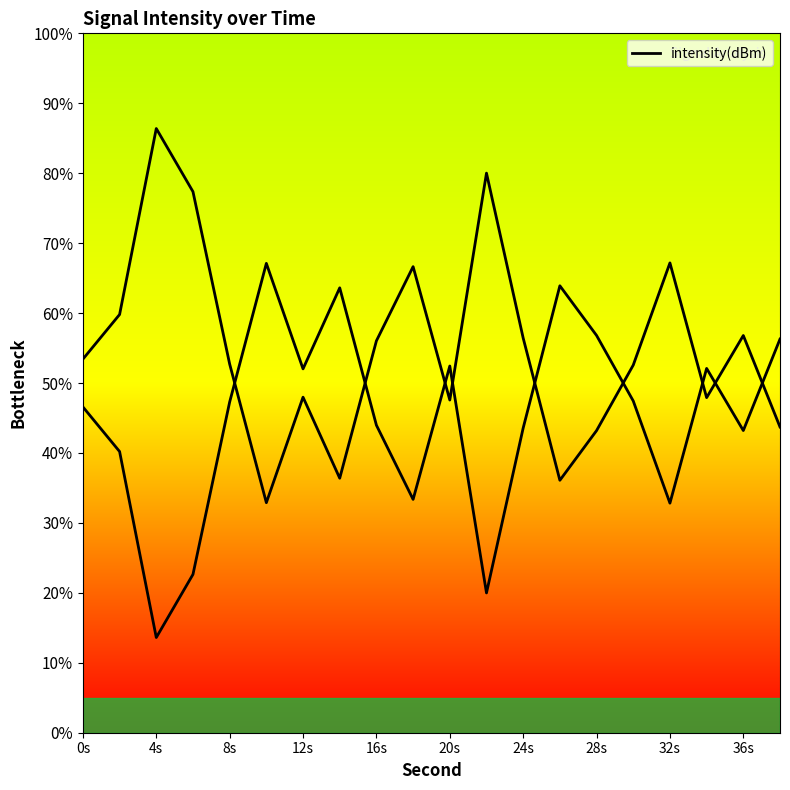

True or false: there are more than 0 points higher than both neighbors.

True